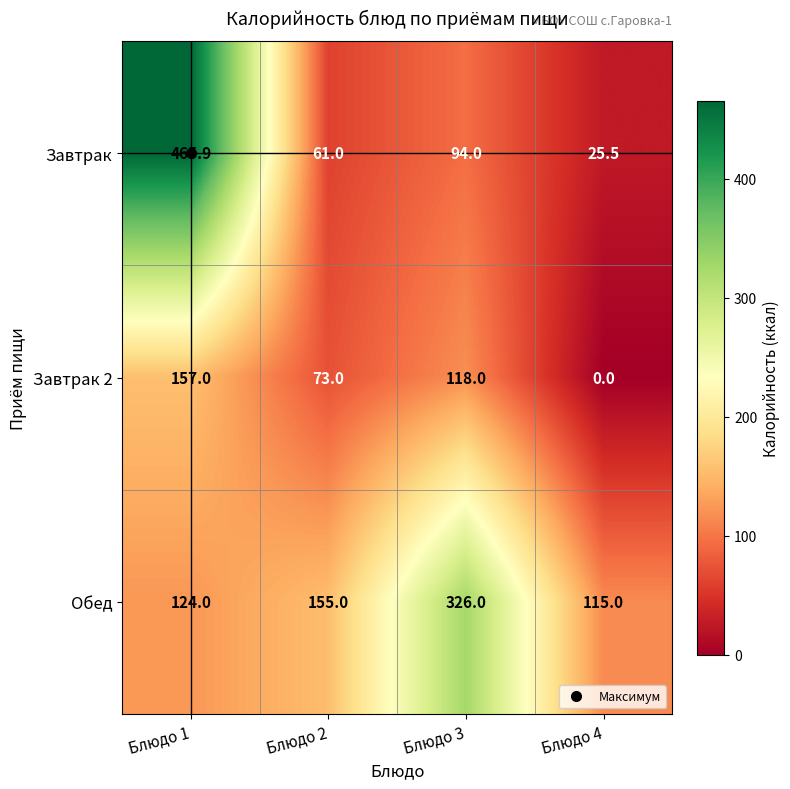

What is the maximum value shown in the chart?

465.9